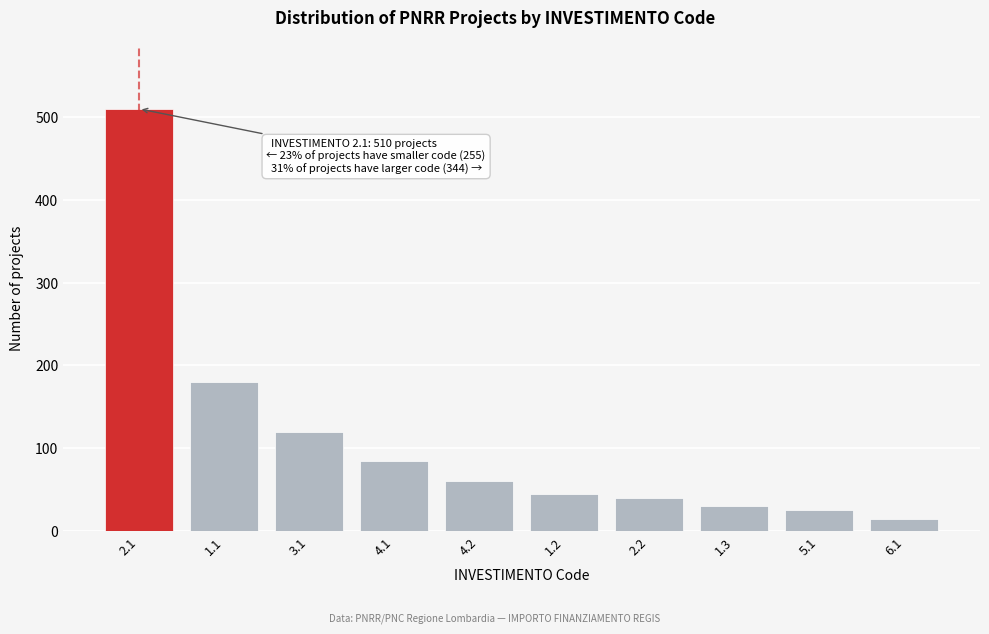

Reading right to left, list all the values displayed in this chart.

14	25	30	40	45	60	85	120	180	510